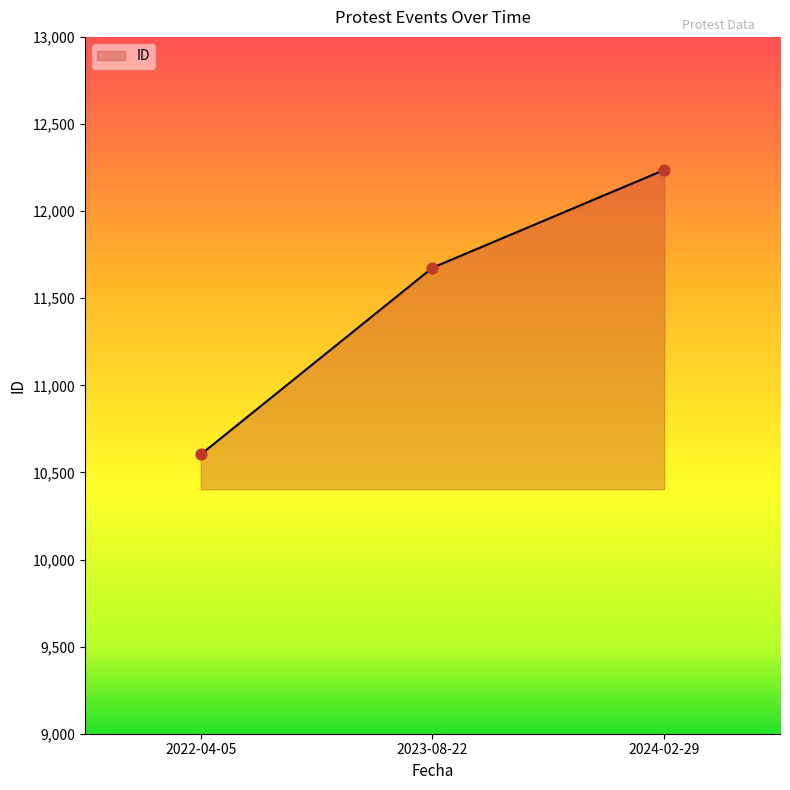

Which has a higher value, 2023-08-22 or 2024-02-29?

2024-02-29